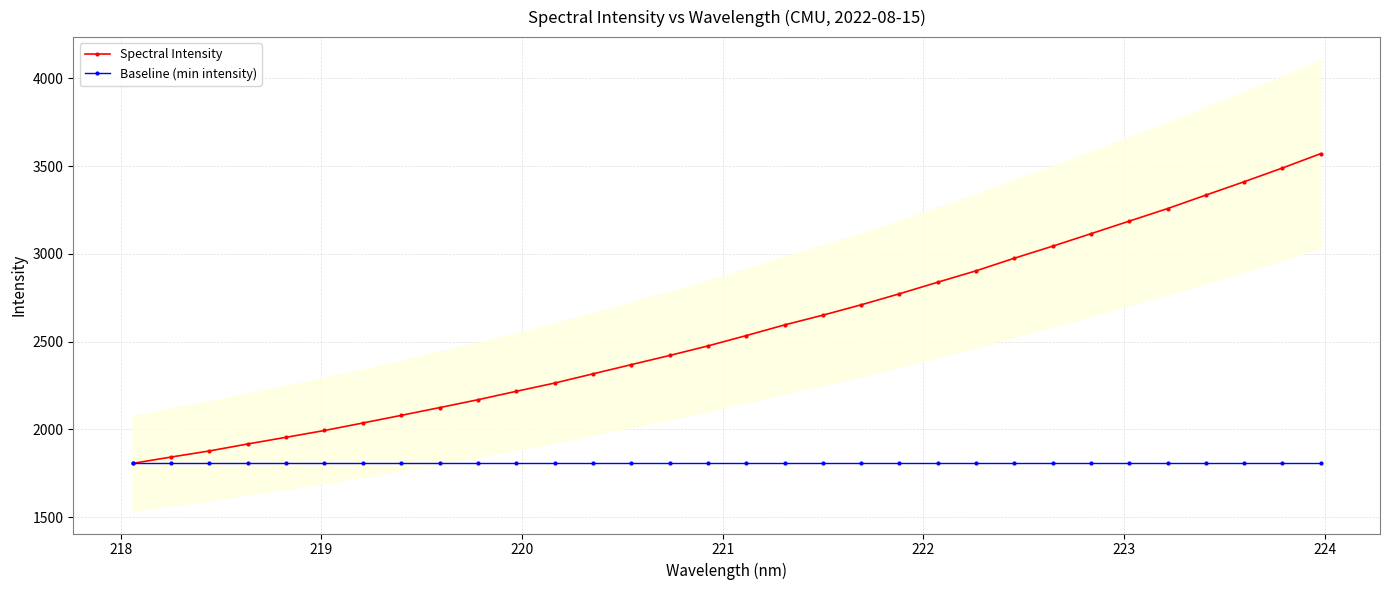

What is the highest value of the Spectral Intensity series?

3571.5